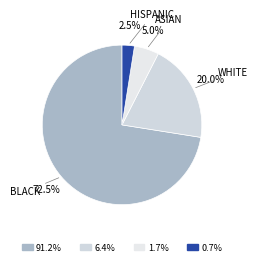

Between HISPANIC and ASIAN, which is larger?

ASIAN